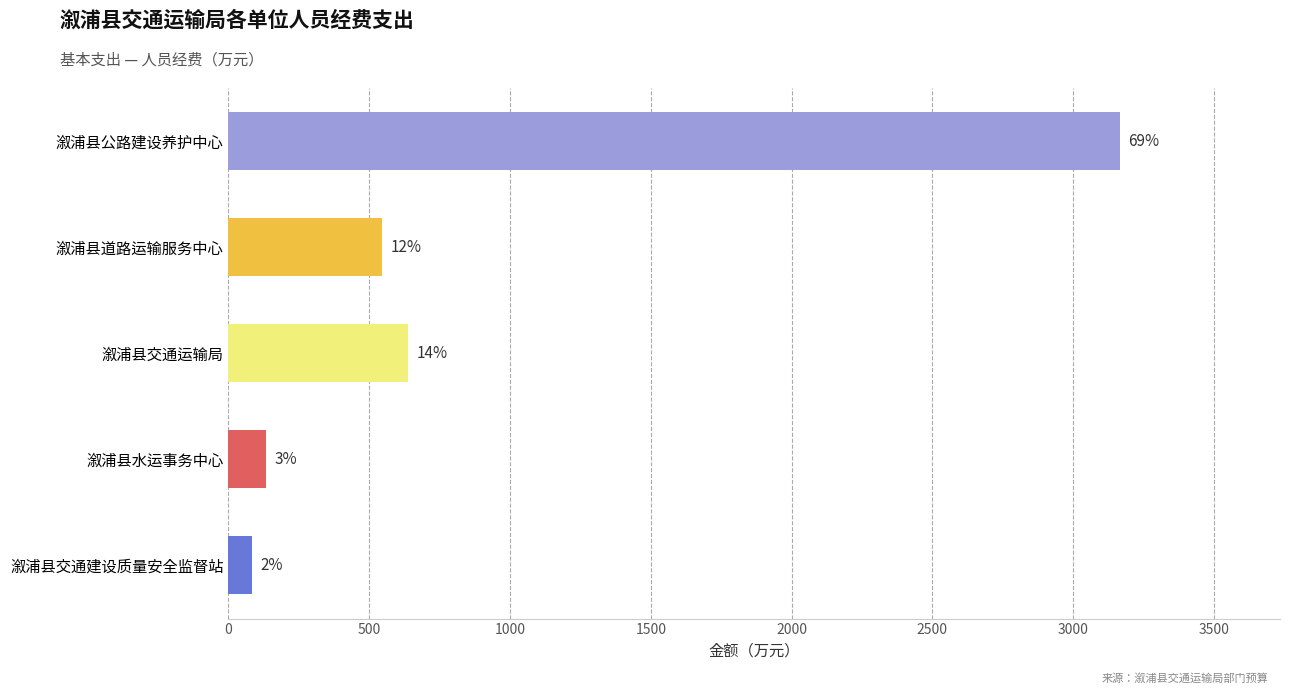

Does the chart contain any negative values?

No